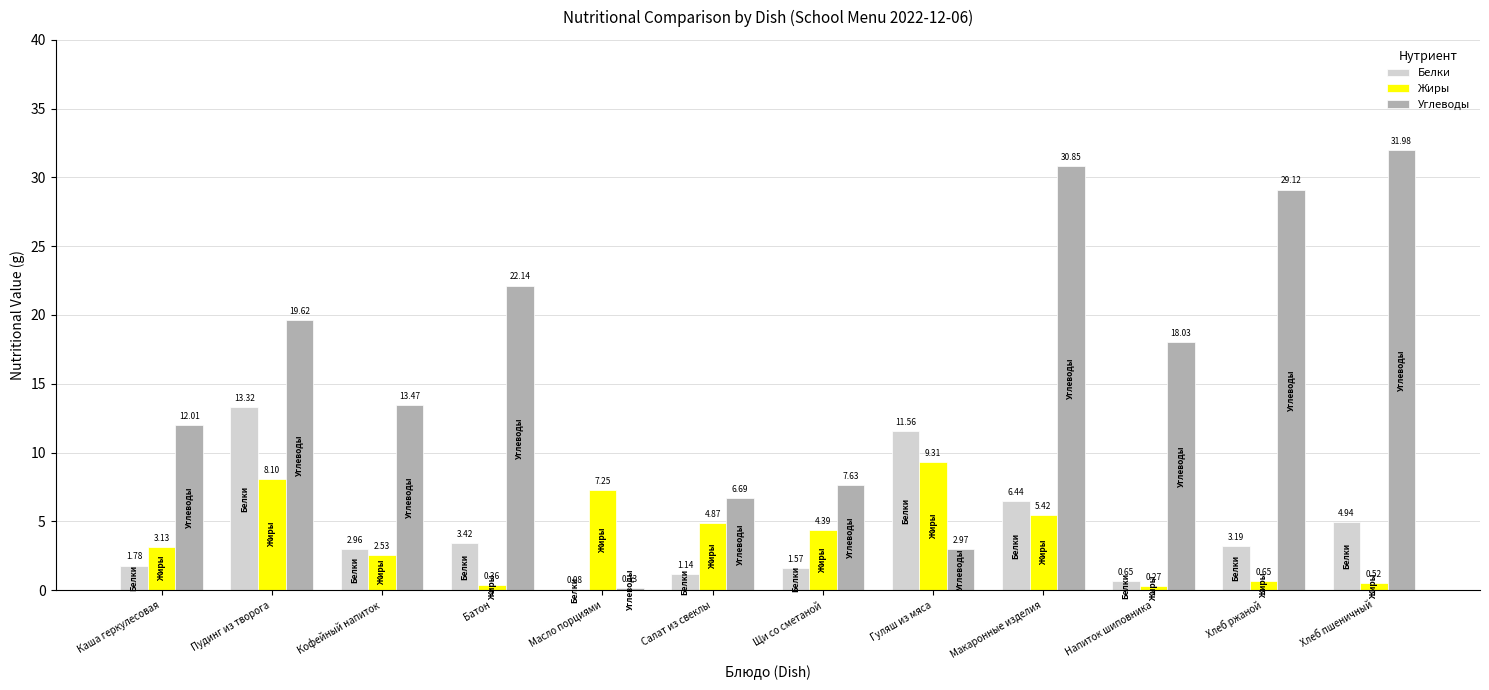

Which series has the widest spread of values?

Углеводы